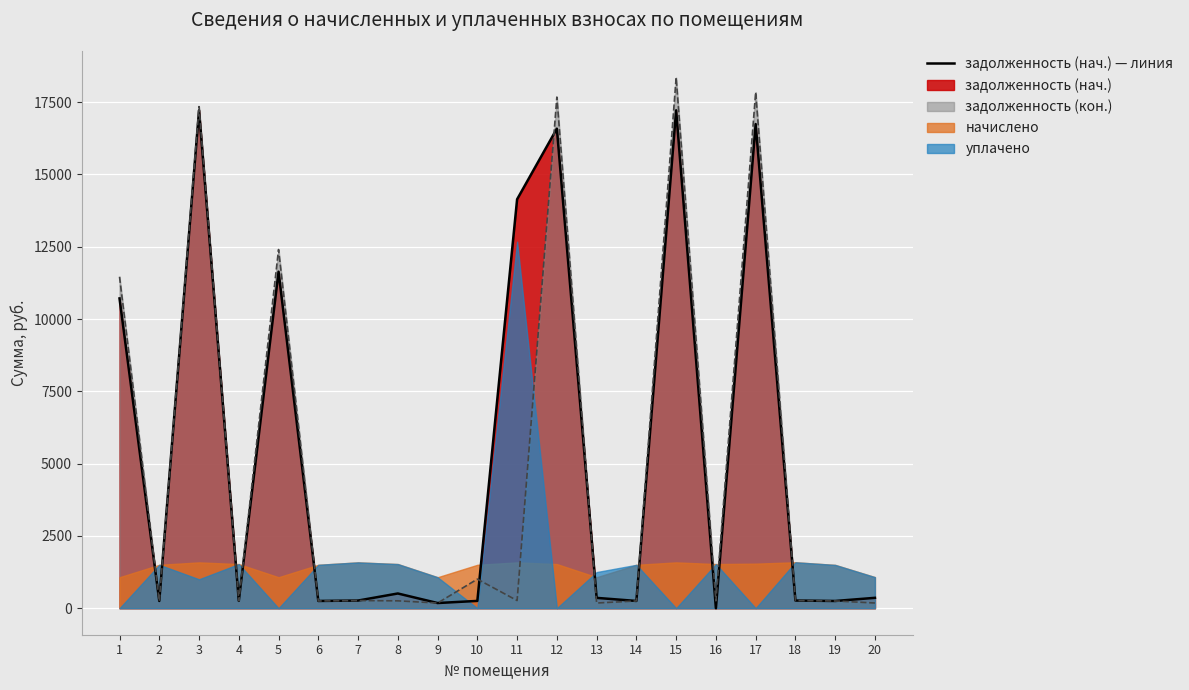

At which category does the data reach its first local peak?

3